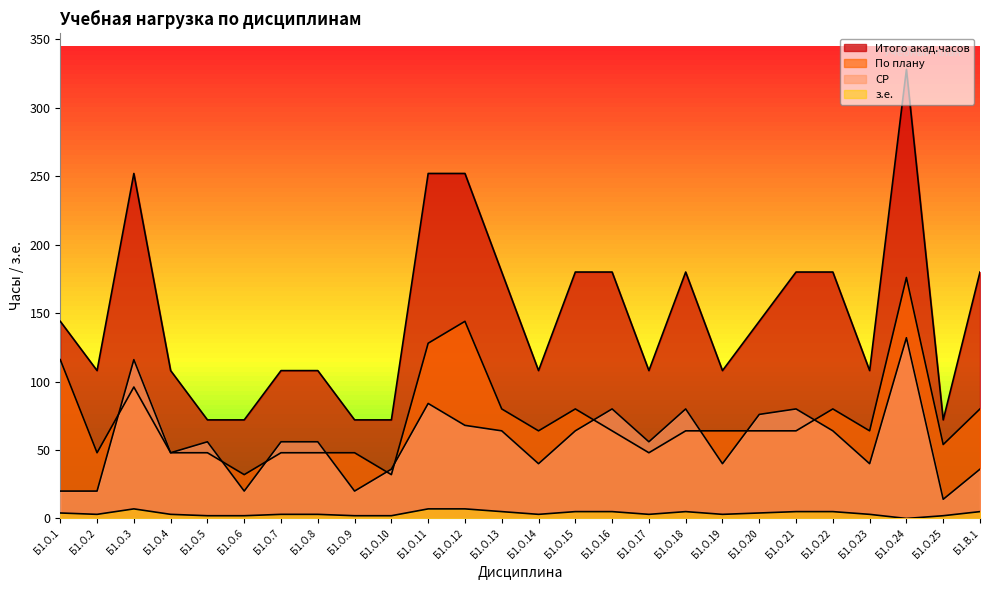

The value of Итого акад.часов at Б1.О.11 is 139. True or false?

False